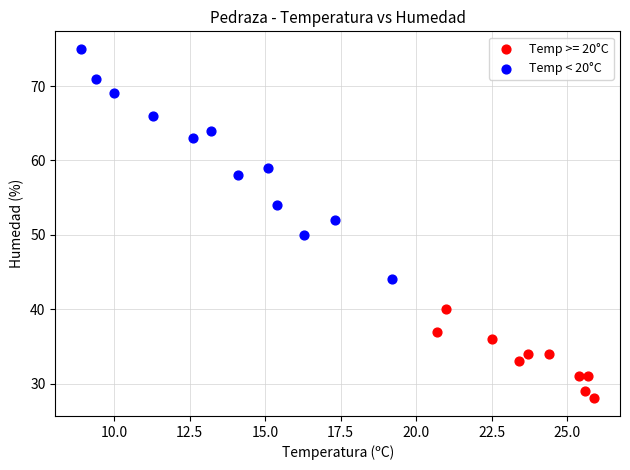

Which series reaches the minimum Y coordinate?

Temp >= 20°C